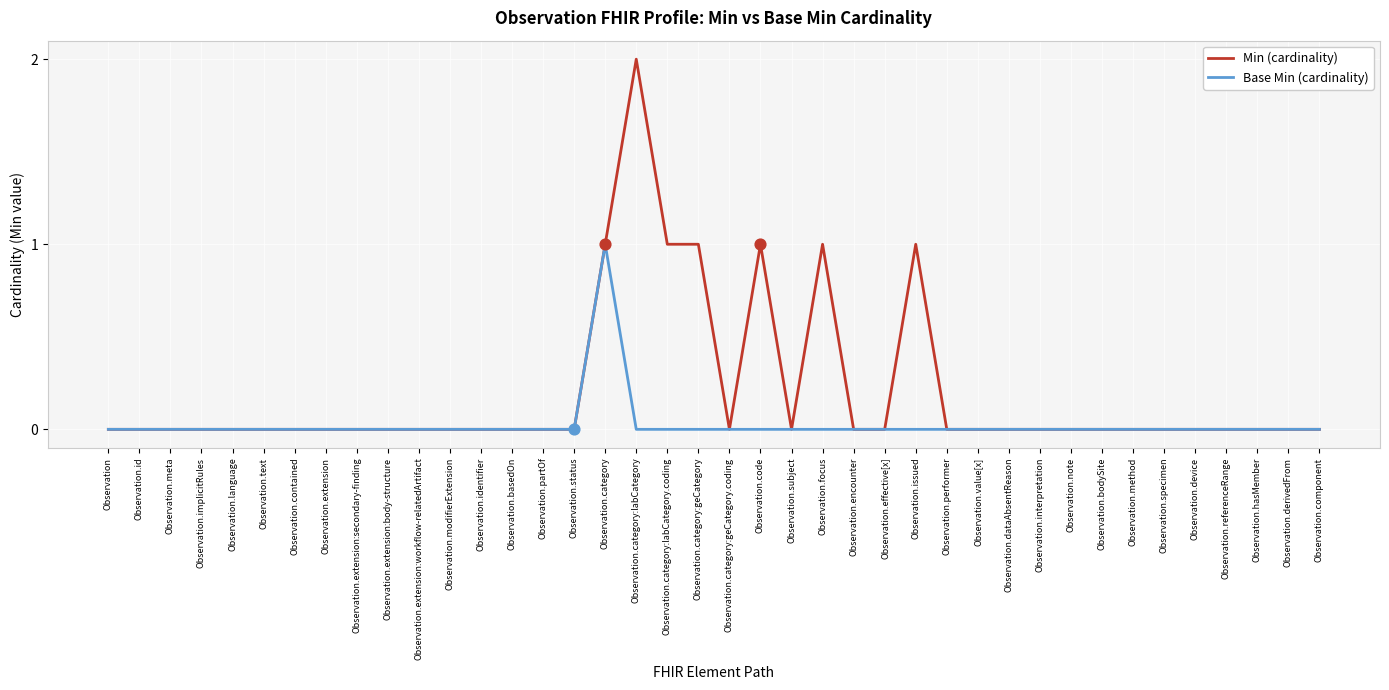

Which series has the widest spread of values?

Min (cardinality)